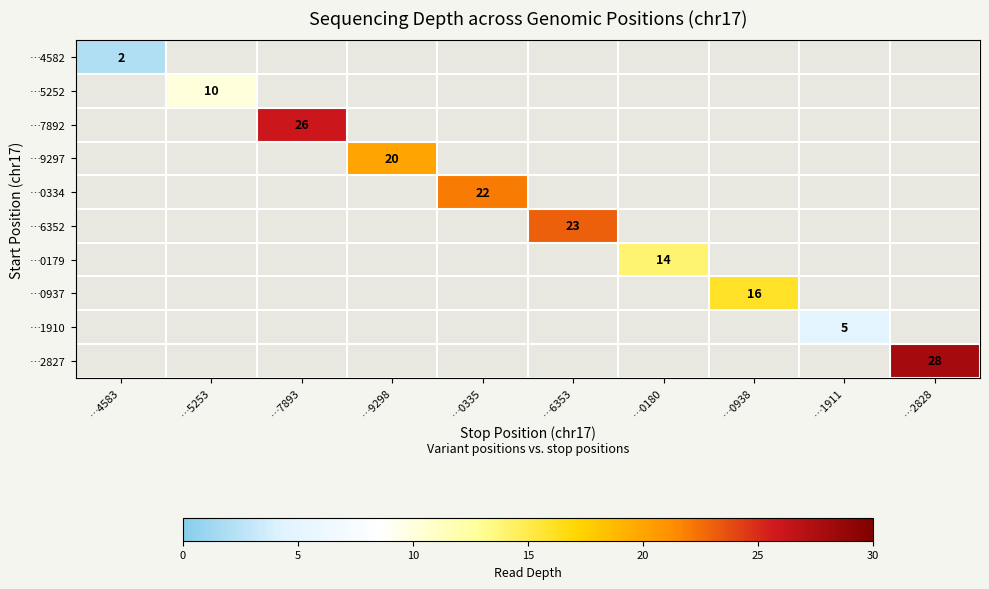

The value of …4582 at …4583 is 3. True or false?

False